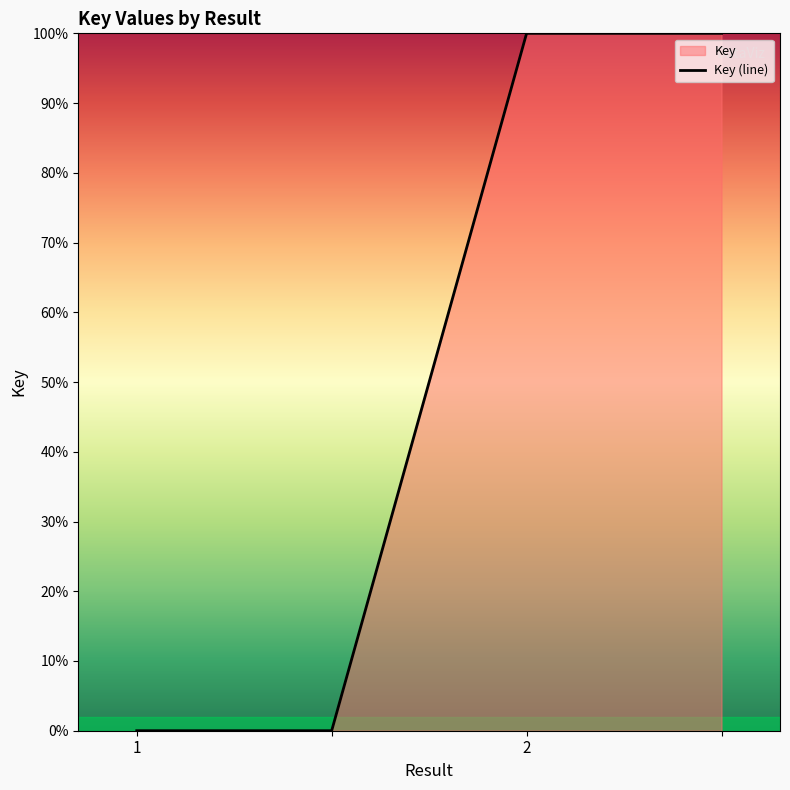

How many values are between 0 and 100?

4